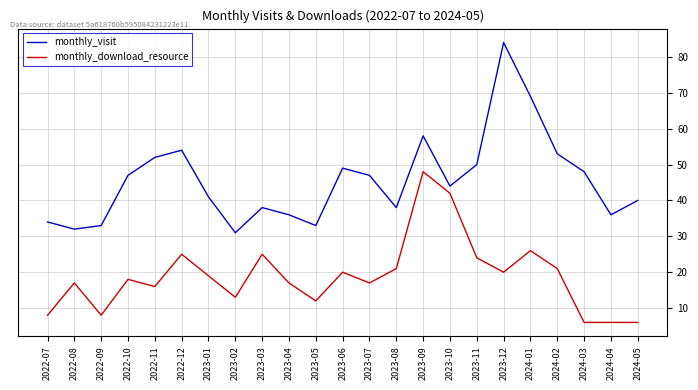

At which category does monthly_download_resource reach its first local peak?

2022-08